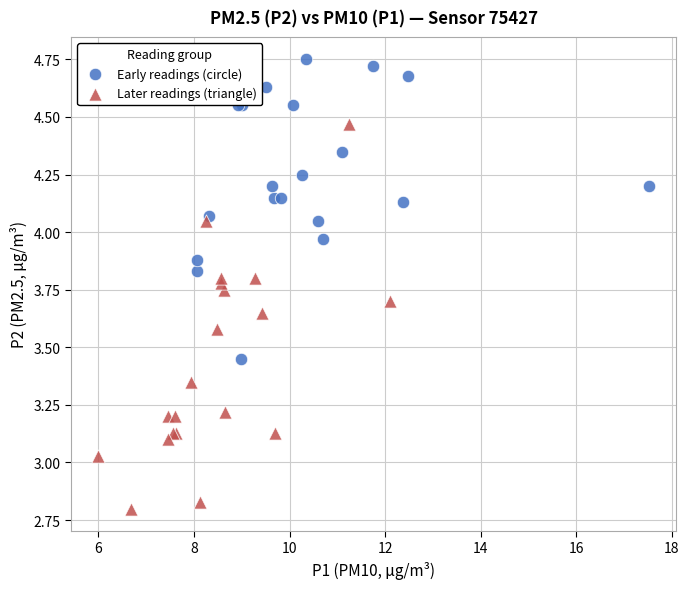

Which series has the largest Y range (max minus min)?

Later readings (triangle)